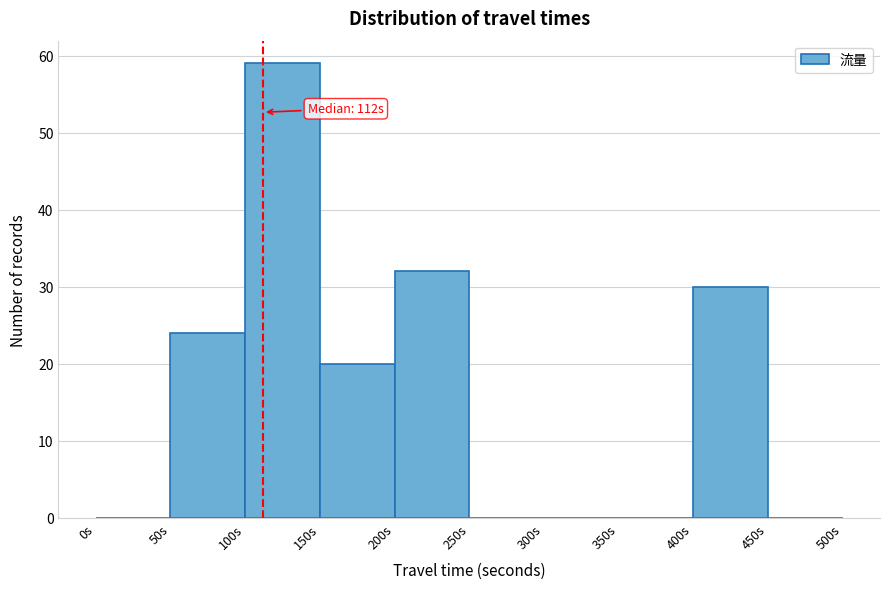

Which range on the x-axis has the tallest bar?

100 to 150